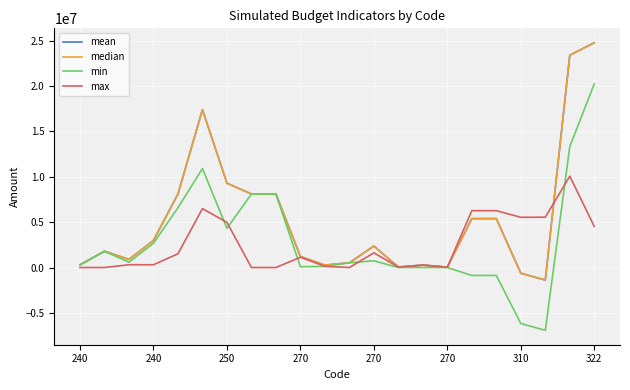

How many lines are shown in the chart?

4